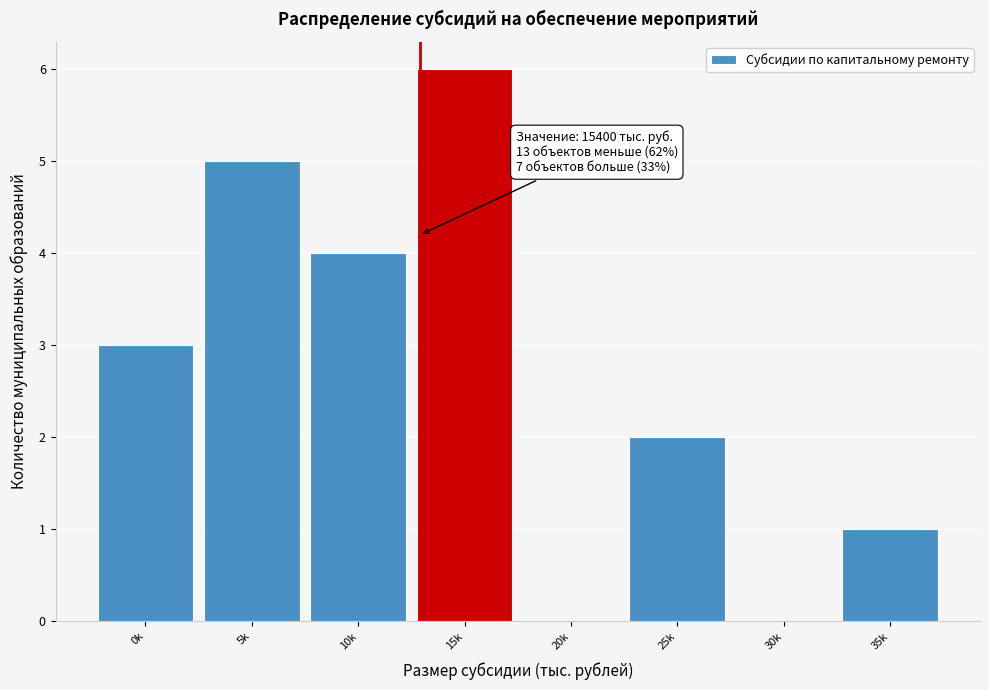

Reading left to right, transcribe all the data shown in this chart.

0k=3	5k=5	10k=4	15k=6	20k=0	25k=2	30k=0	35k=1